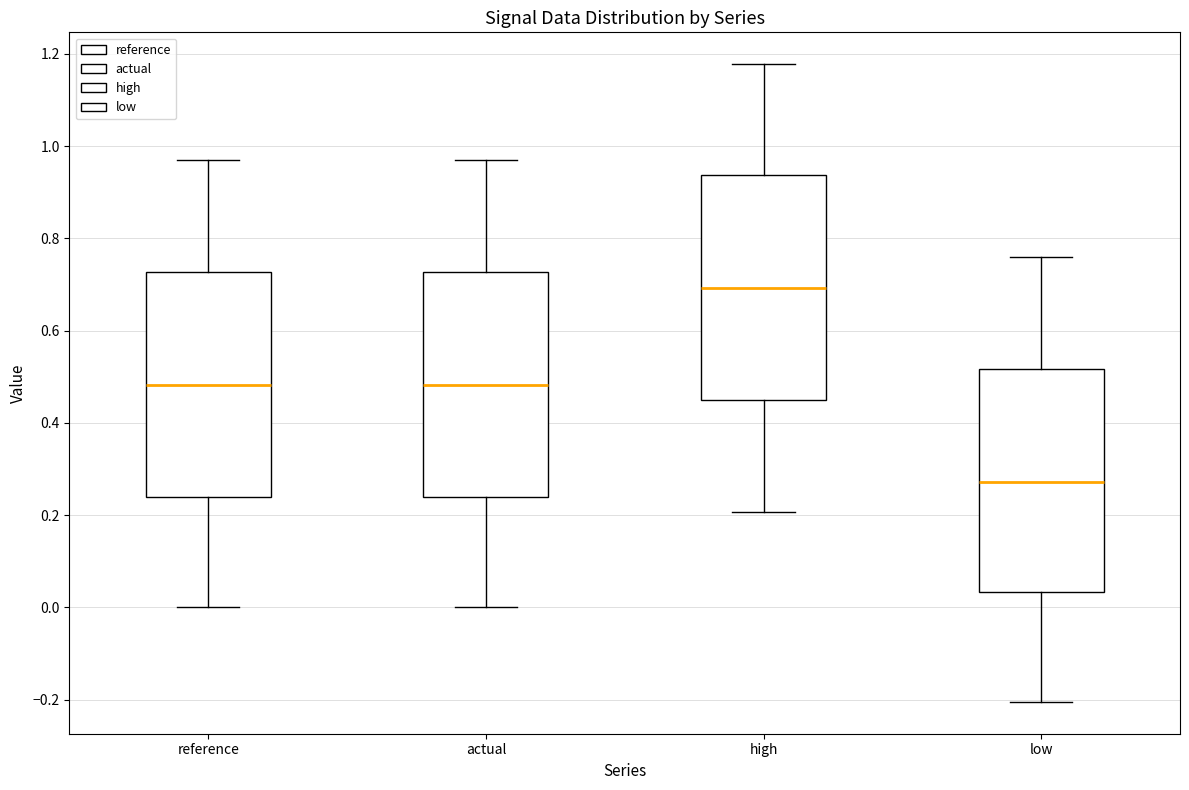

Reading left to right, transcribe this box plot: for each box, give where its median line is, the range the box spans, and where its two whiskers end, as read against the y-axis. The values are not printed on the chart, so give them approximately, as read against the axis.

reference: median 0.48, box 0.24 to 0.72, whiskers 0.00 to 0.98
actual: median 0.48, box 0.24 to 0.72, whiskers 0.00 to 0.98
high: median 0.70, box 0.44 to 0.94, whiskers 0.20 to 1.18
low: median 0.28, box 0.04 to 0.52, whiskers -0.20 to 0.76